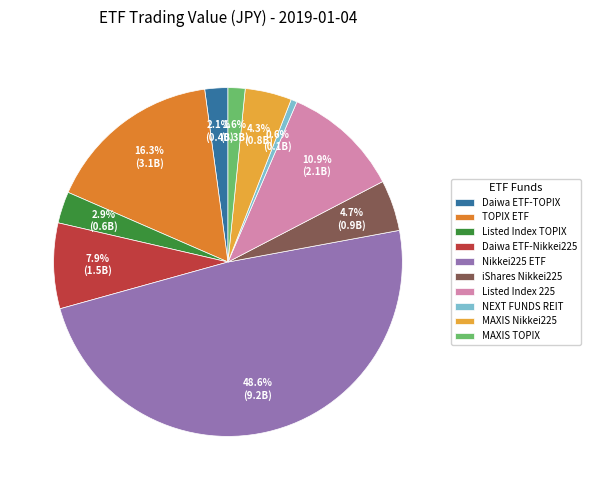

What percentage is NOT represented by Listed Index TOPIX?

97.1%